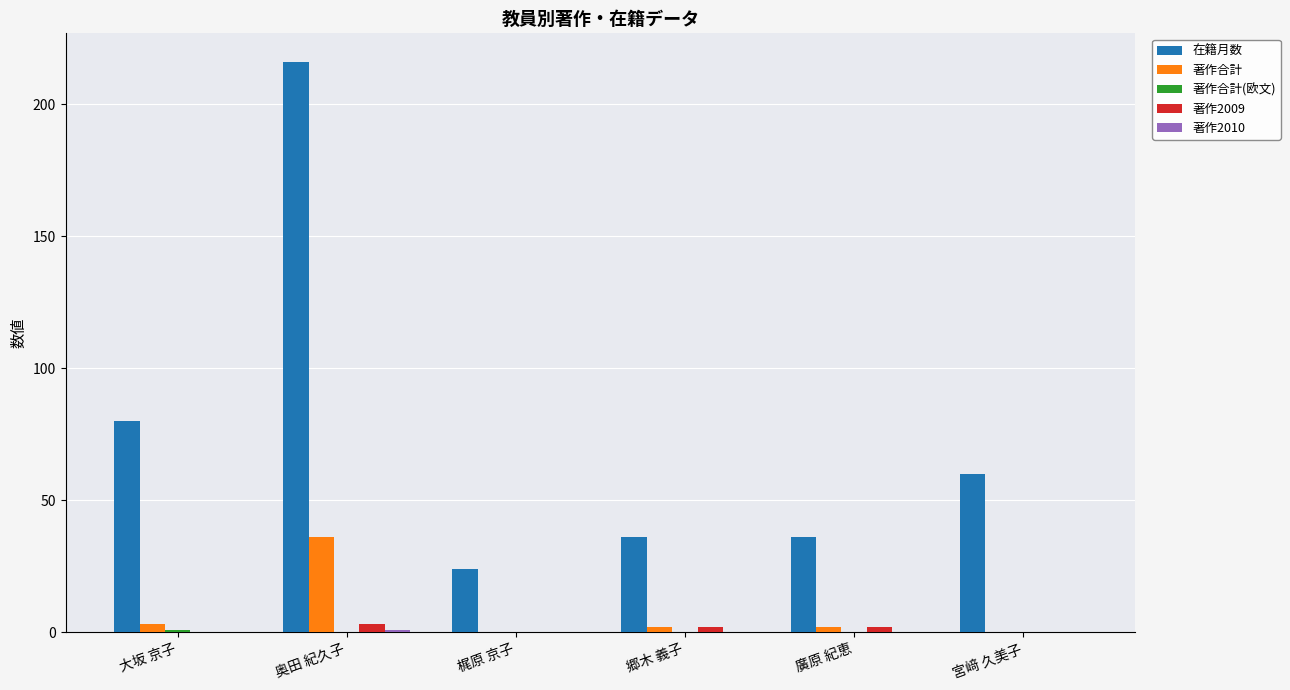

What is the maximum value shown in the chart?

216